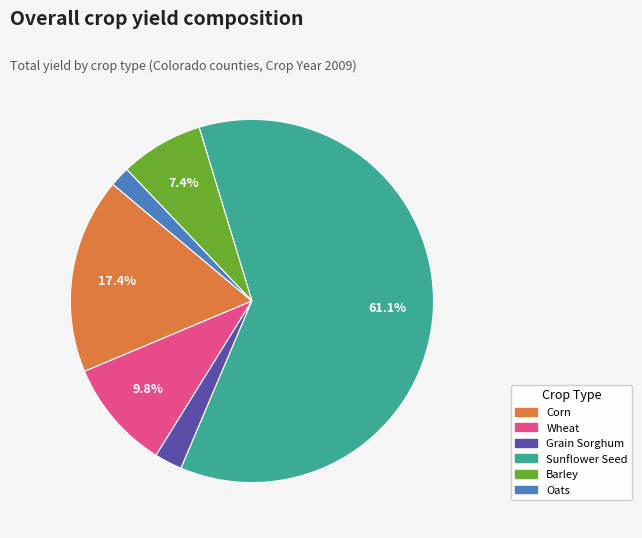

Rank the categories by value from highest to lowest.

Sunflower Seed, Corn, Wheat, Barley, Grain Sorghum, Oats